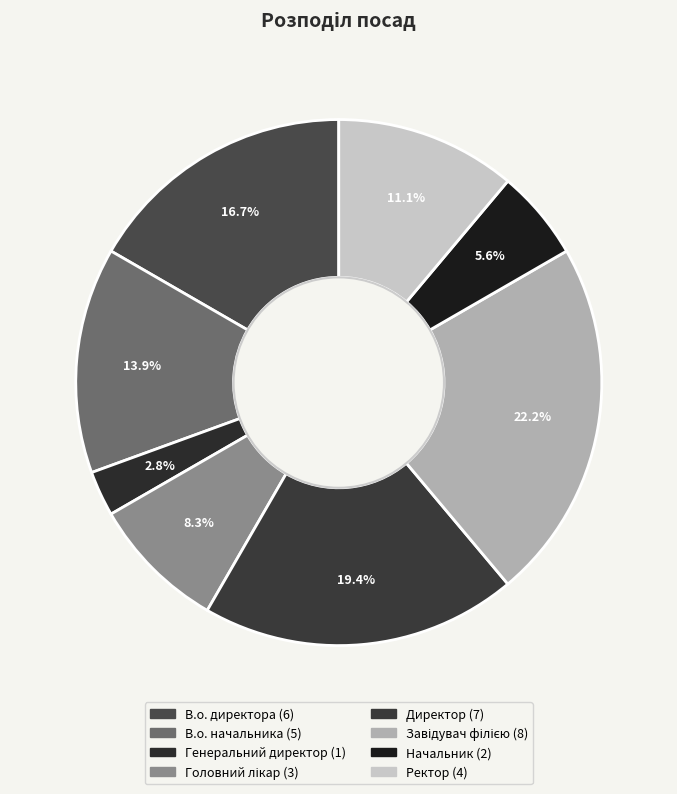

How many slices are in this pie chart?

8